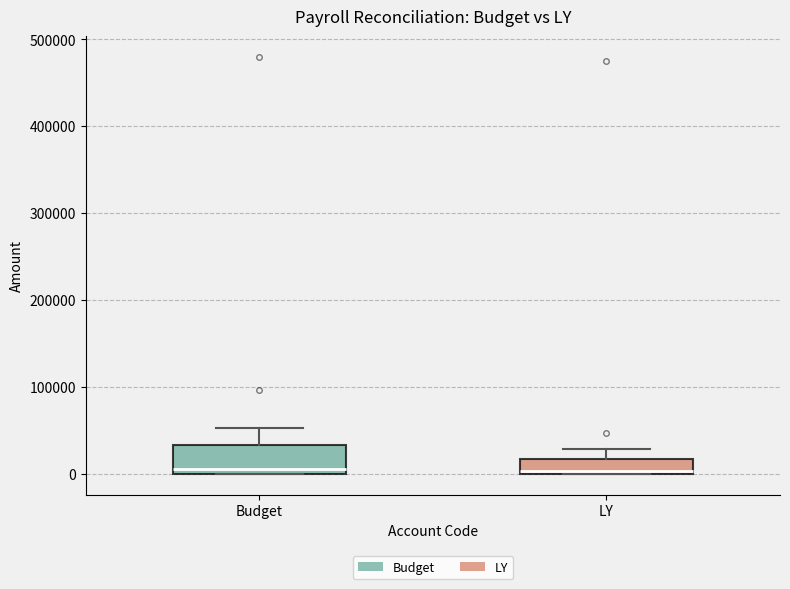

Reading left to right, transcribe this box plot: for each box, give where its median line is, the range the box spans, and where its two whiskers end, as read against the y-axis. The values are not printed on the chart, so give them approximately, as read against the axis.

Budget: median 10000, box 0 to 30000, whiskers 0 to 50000
LY: median 0 (just above the box's lower edge), box 0 to 20000, whiskers 0 to 30000